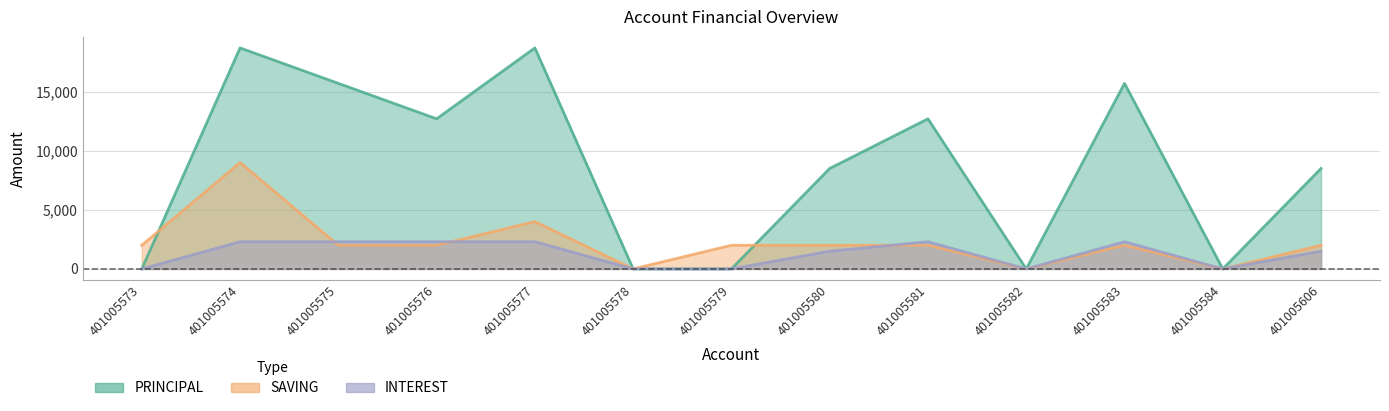

At which category does the chart reach its minimum across all series?

401005573